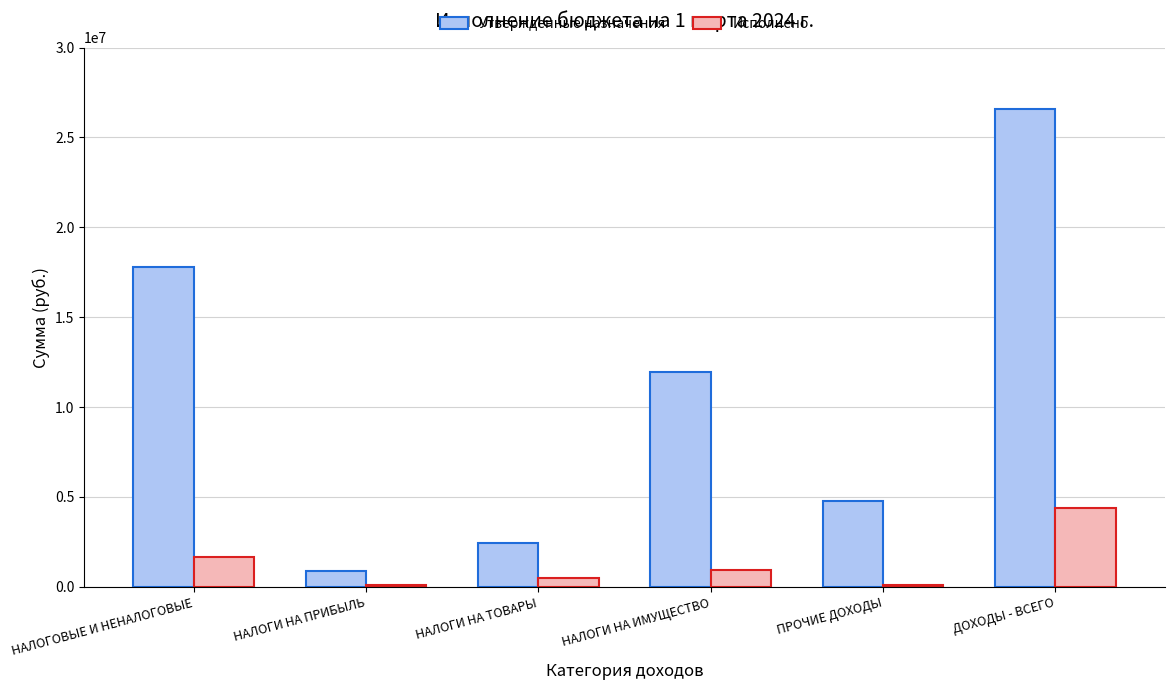

What is the maximum value shown in the chart?

26585900.0